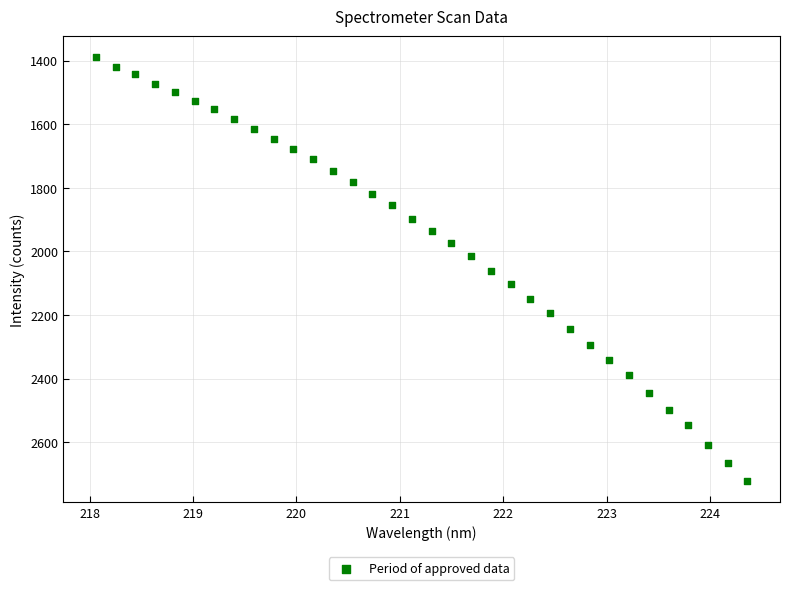

What is the range of Y values (max minus min)?

1332.5